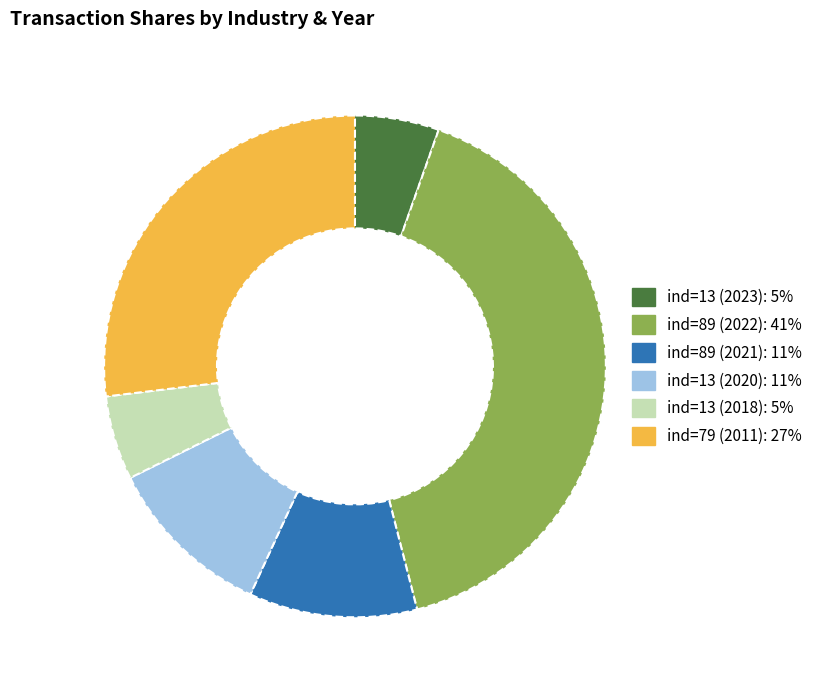

Does ind=79 (2011) account for over 50% of the chart?

No